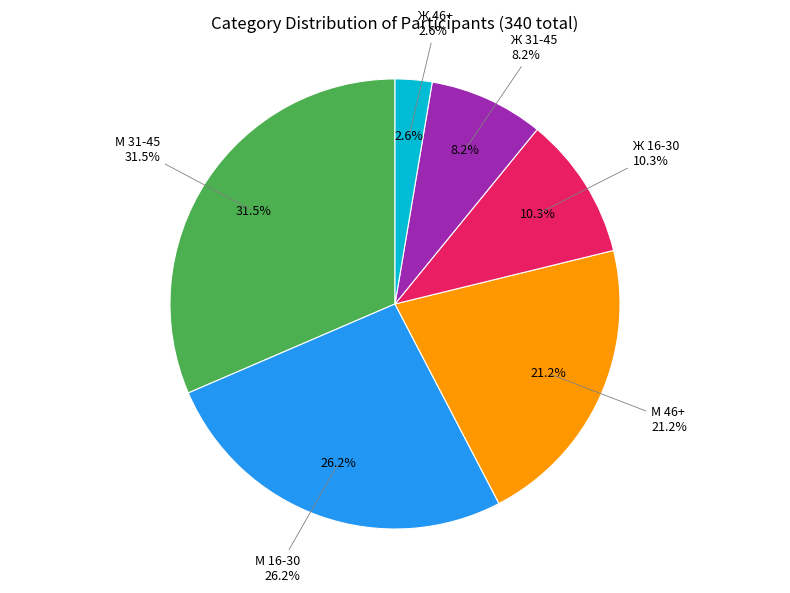

Rank the categories by value from lowest to highest.

Ж 46+, Ж 31-45, Ж 16-30, М 46+, М 16-30, М 31-45